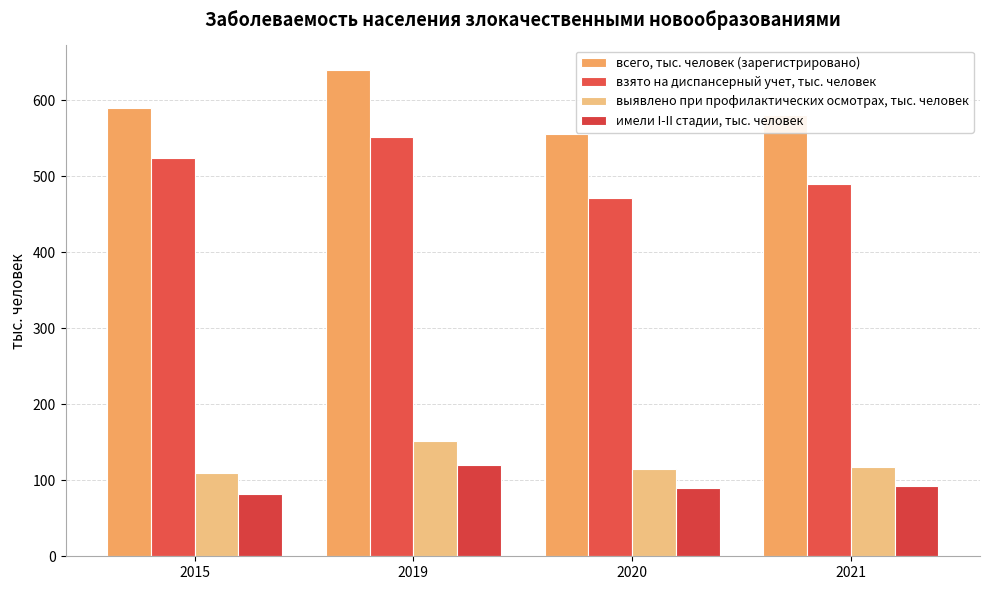

At which category is the sum across all series the highest?

2019